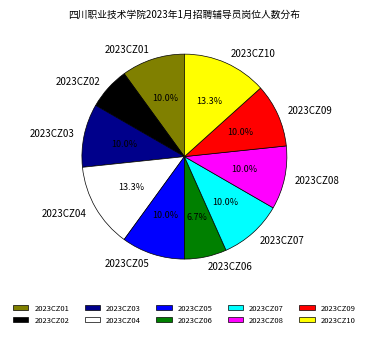

Between 2023CZ06 and 2023CZ01, which is larger?

2023CZ01